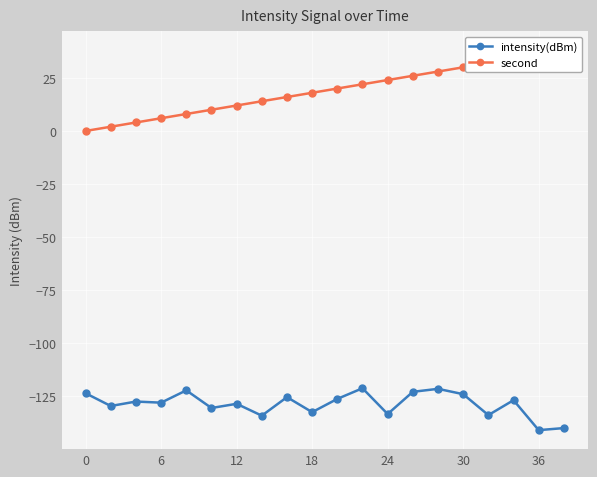

True or false: second and intensity(dBm) intersect in this chart.

False